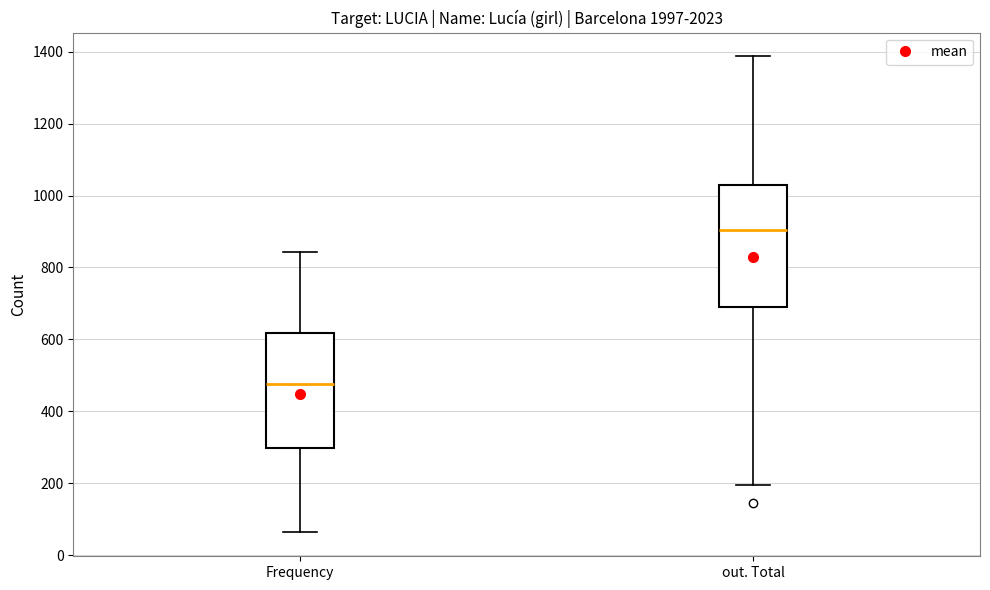

Reading left to right, transcribe this box plot: for each box, give where its median line is, the range the box spans, and where its two whiskers end, as read against the y-axis. The values are not printed on the chart, so give them approximately, as read against the axis.

Frequency: median 480, box 300 to 620, whiskers 60 to 840
out. Total: median 900, box 700 to 1040, whiskers 200 to 1380